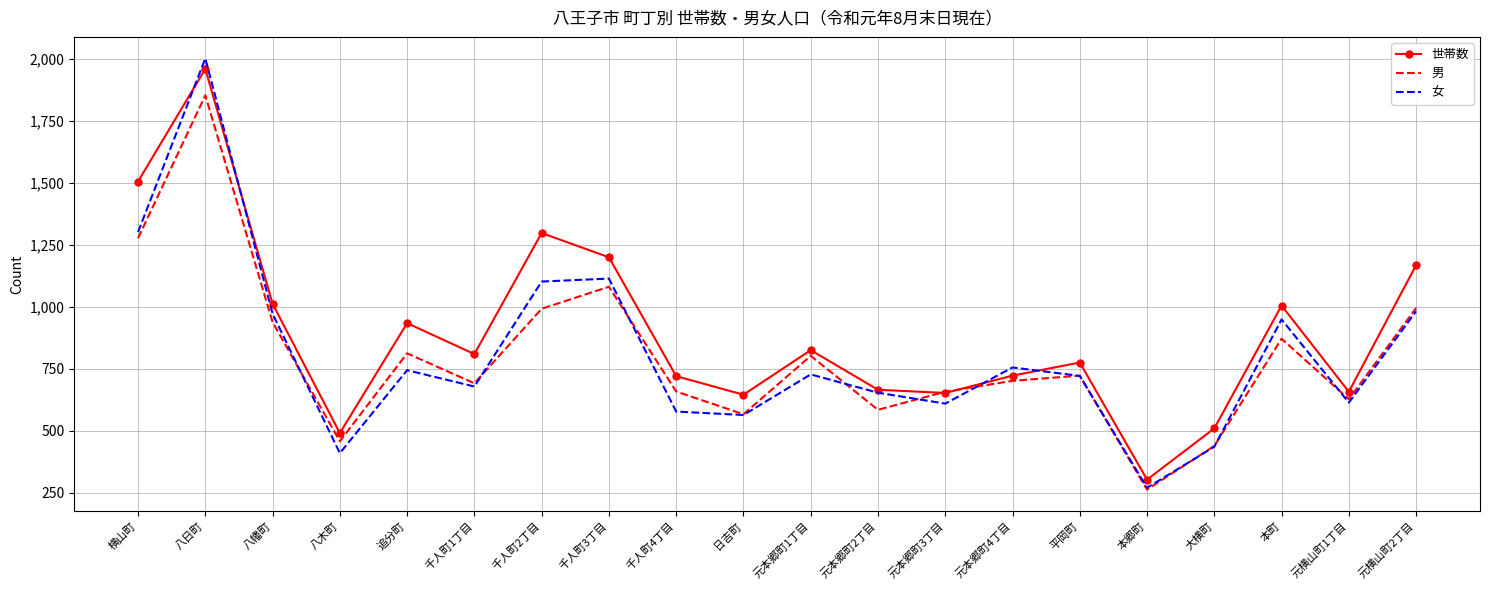

The value of 男 at 本町 is 871. True or false?

True